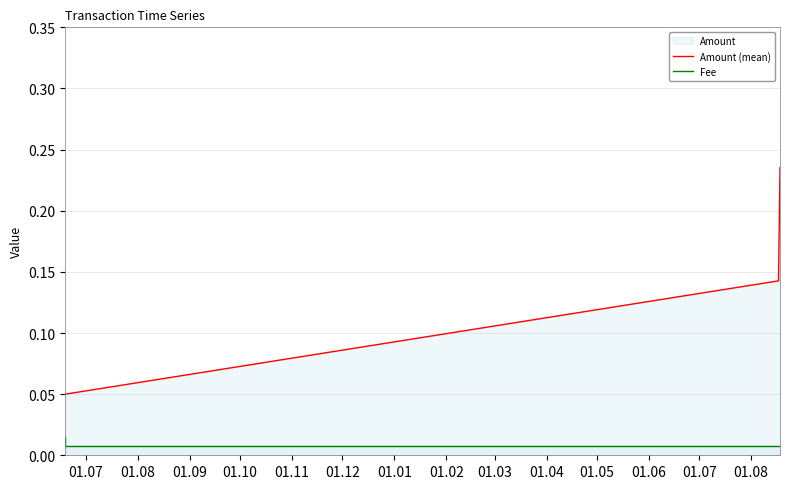

True or false: Fee and Amount (mean) intersect in this chart.

False